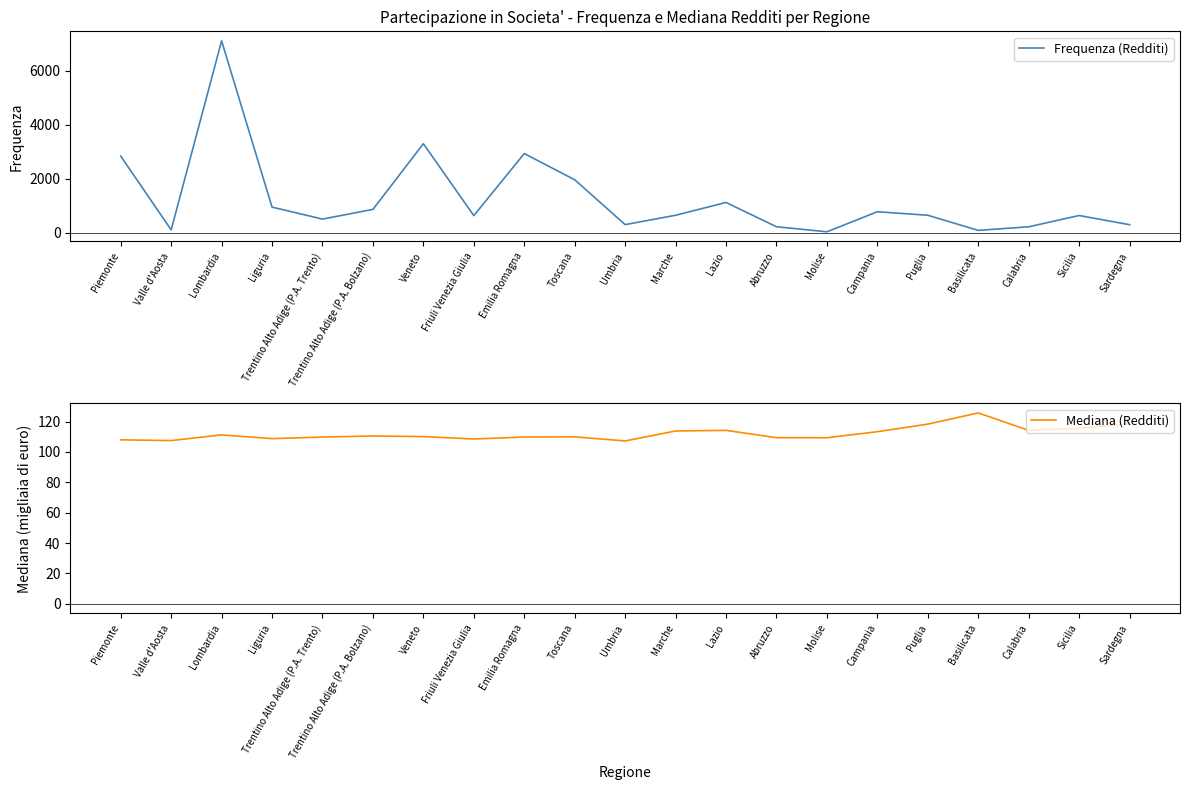

Which series changed the most between Friuli Venezia Giulia and Basilicata?

Frequenza (Redditi)